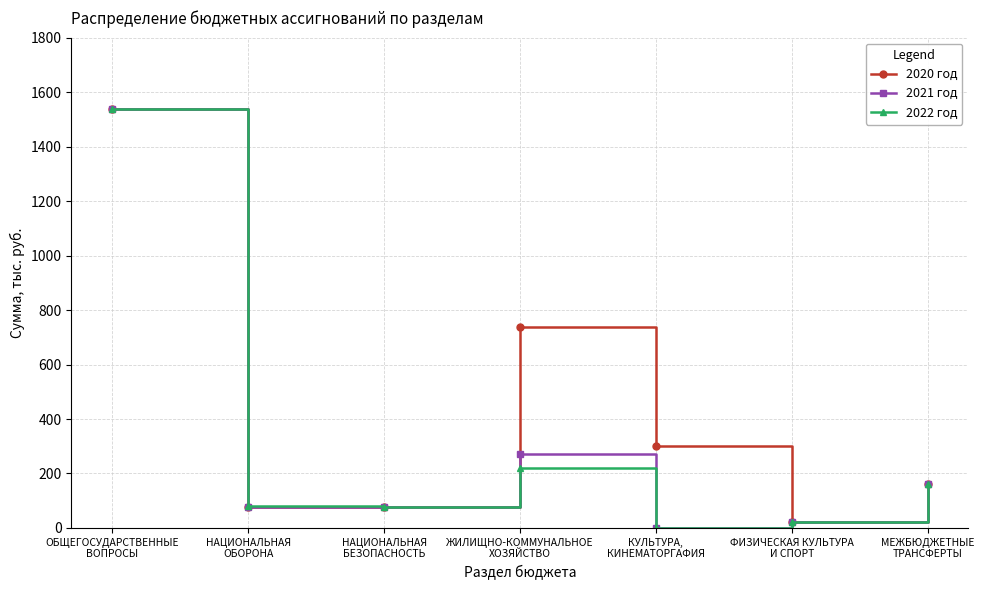

In 2021 год, how many points are lower than both neighbors (excluding endpoints)?

2